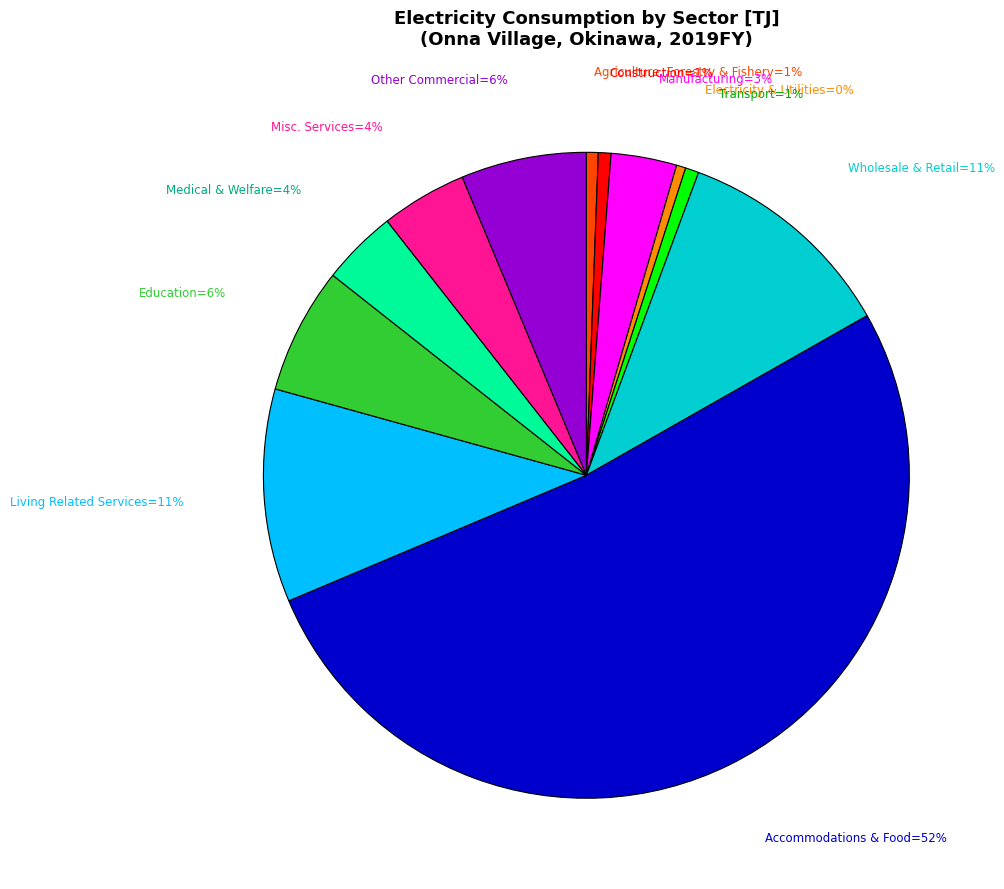

Is there any slice that represents more than half of the pie?

Yes